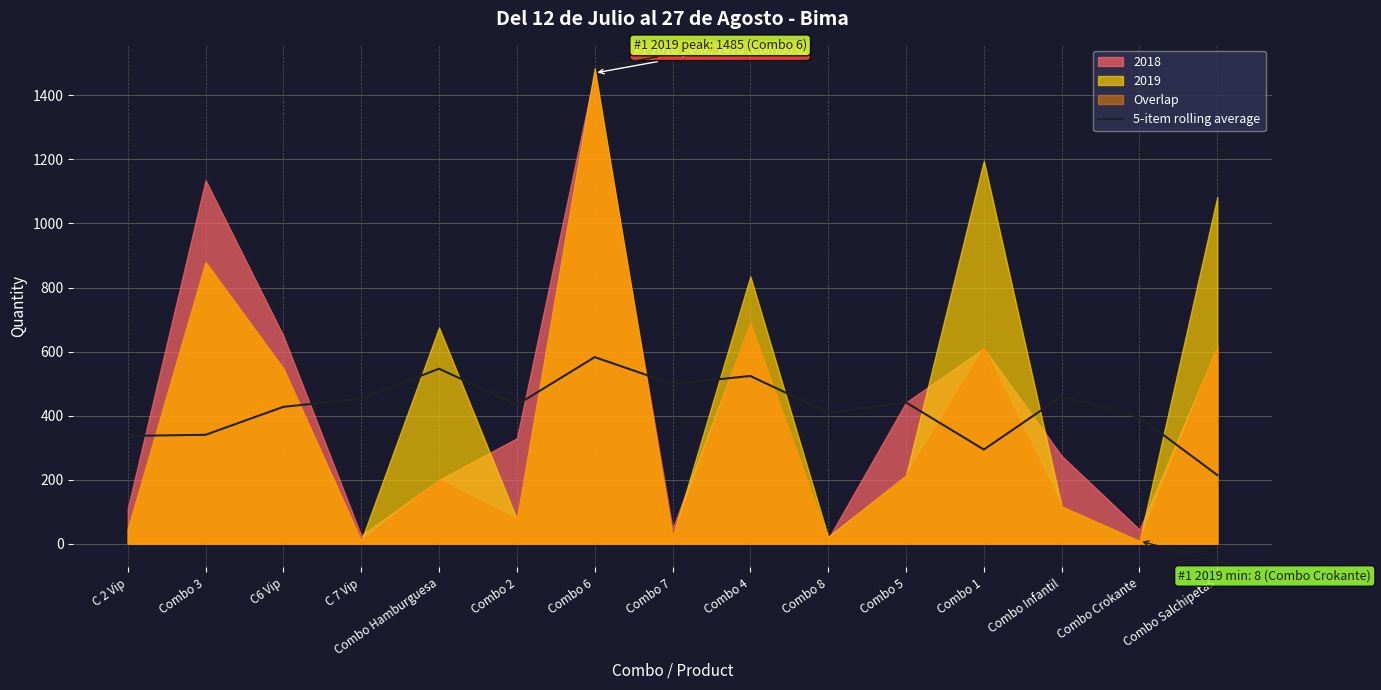

What is the minimum value for 5-item rolling average?

214.1